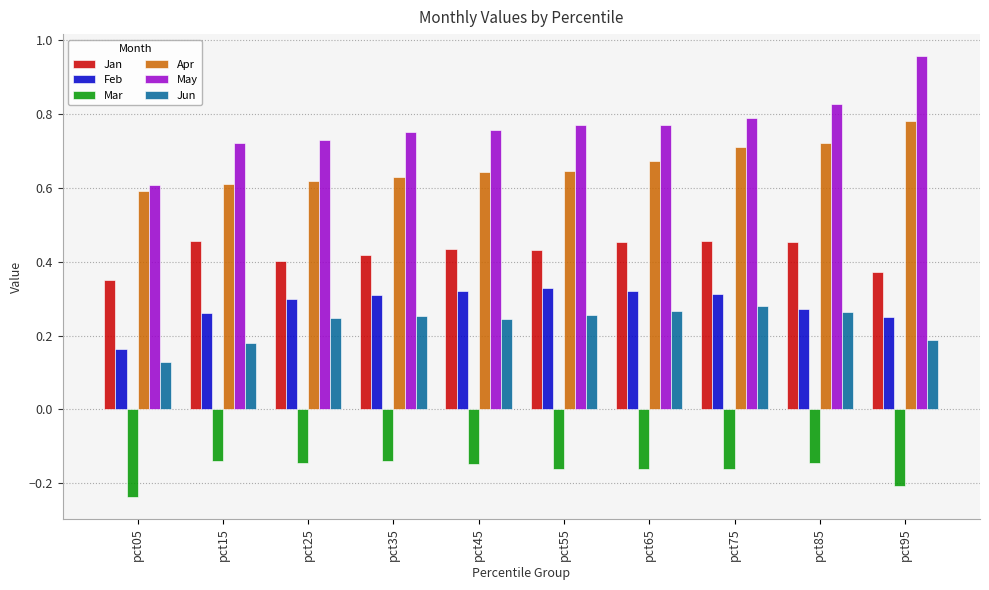

Is it true that Mar equals -0.3 at pct65?

False